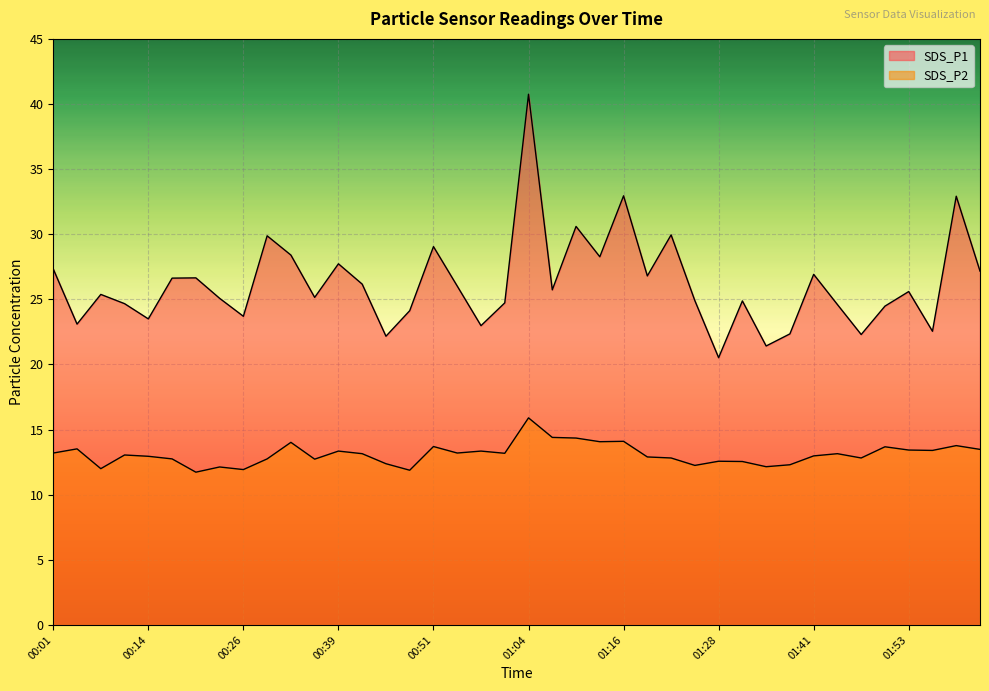

Which series changed the most between 00:08 and 01:19?

SDS_P1